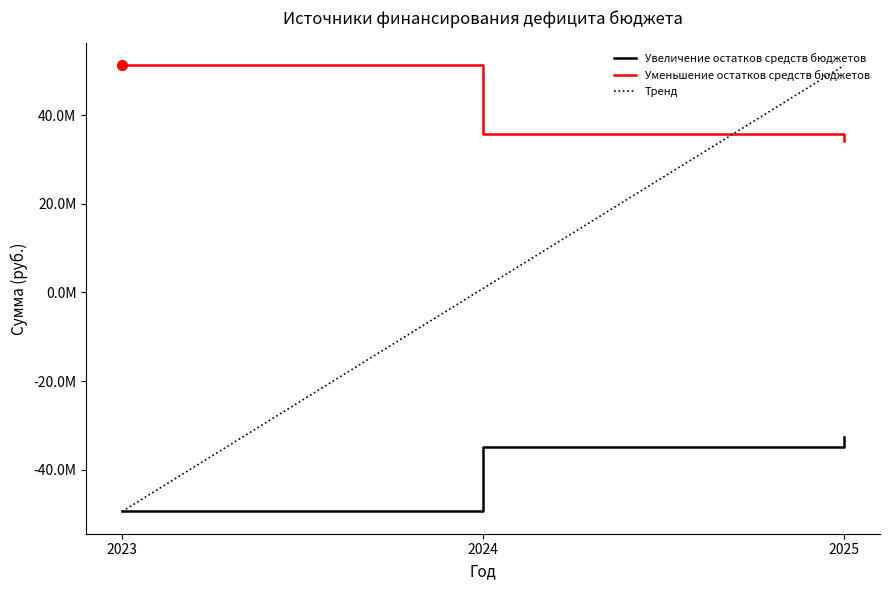

At how many categories does at least one series exceed 7708173?

3